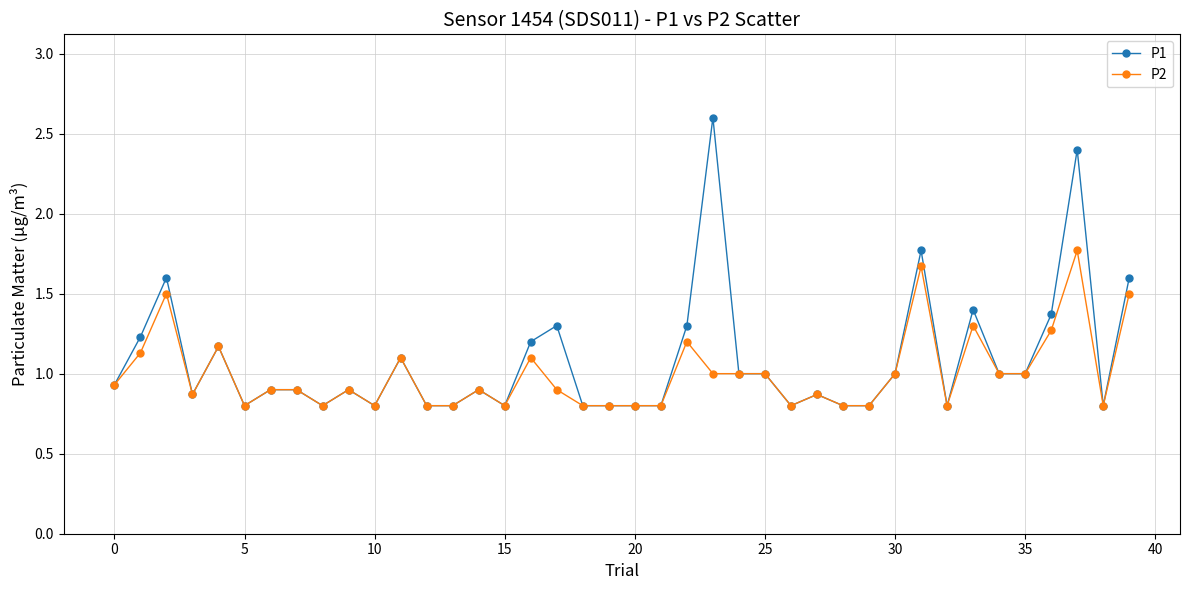

True or false: P1 has more than 2 points higher than both neighbors.

True